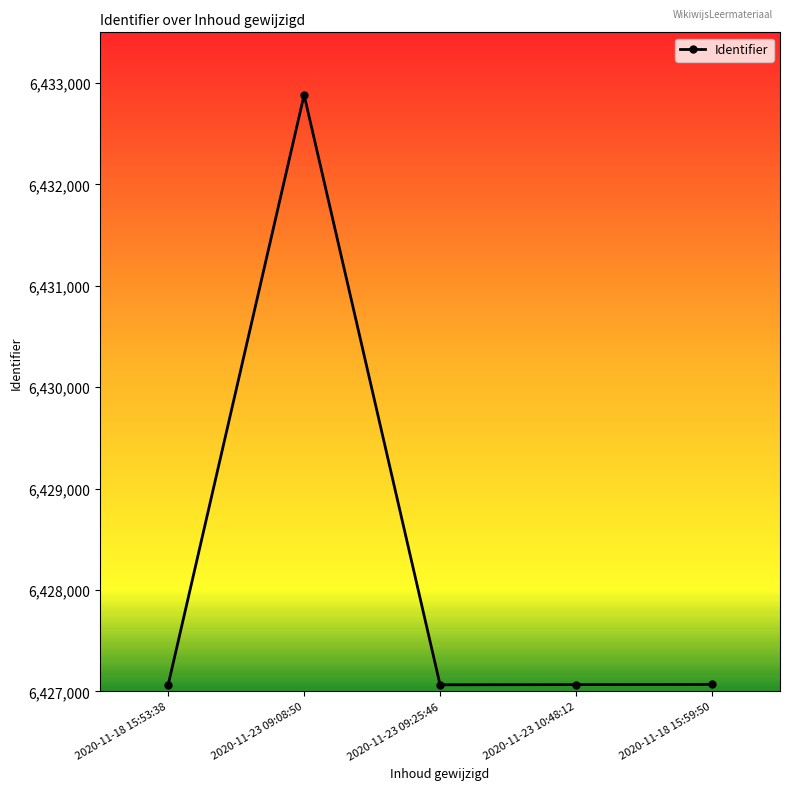

What is the change in value from 2020-11-23 09:08:50 to 2020-11-23 10:48:12?

-5815